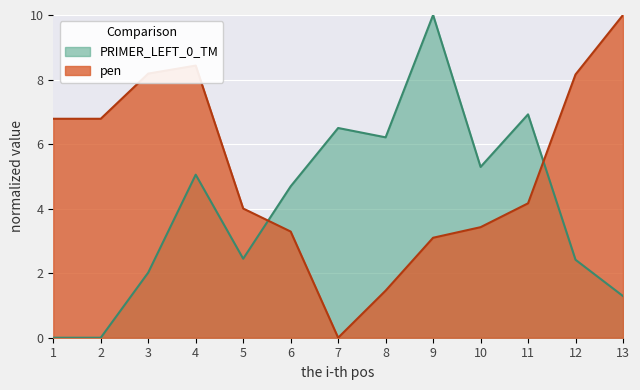

At 3, list the series in order from smallest to largest.

PRIMER_LEFT_0_TM, pen